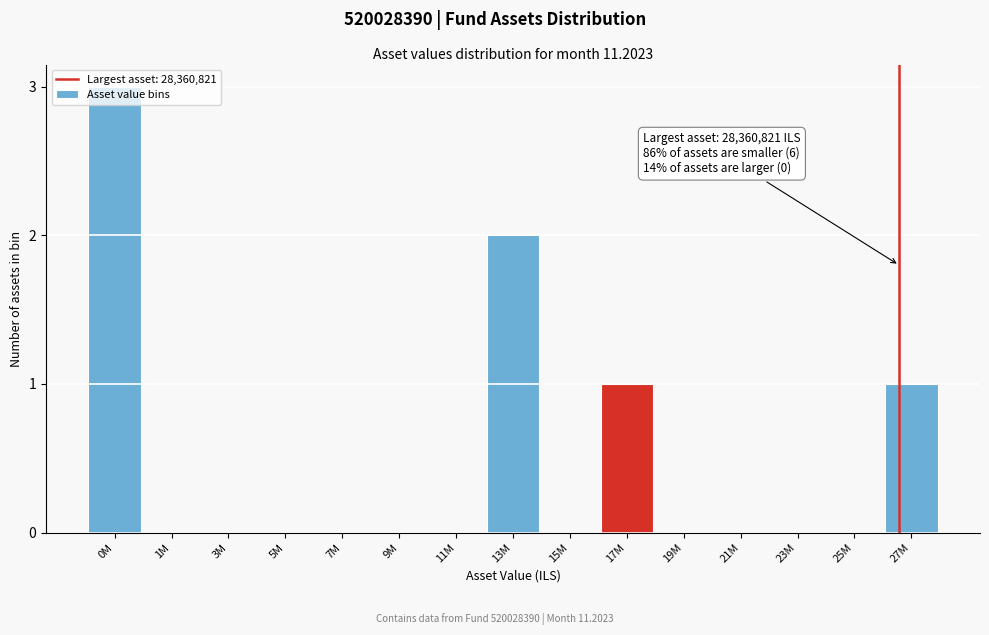

What is the change in value from 0M to 1M?

-3